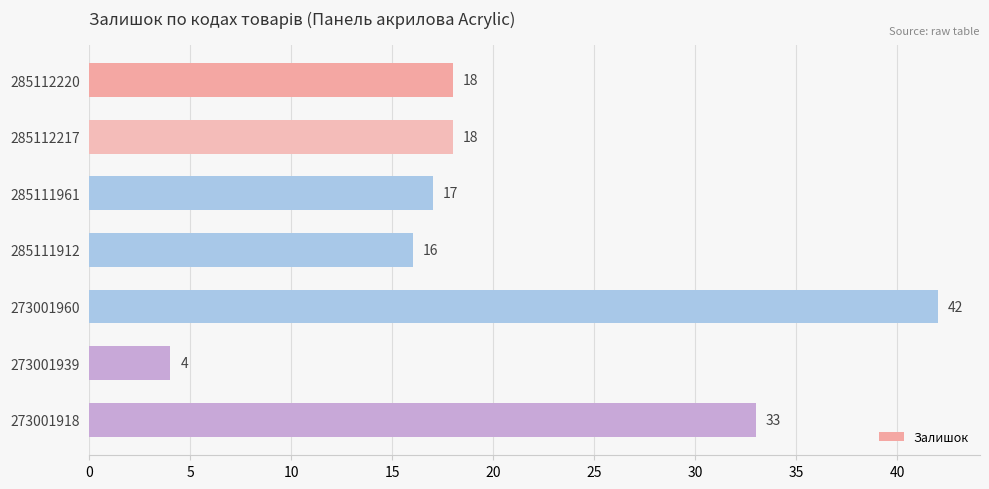

What is the approximate value at 273001918, to the nearest 5?

35